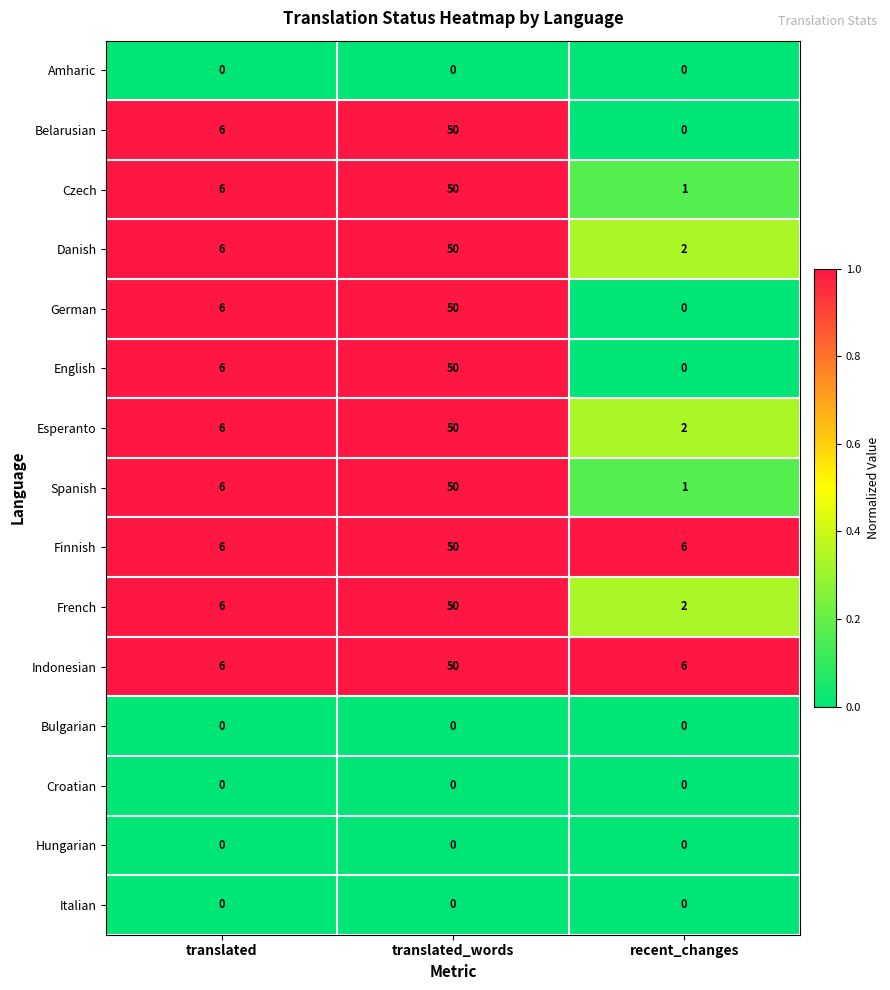

Is the value of English at translated greater than the value of German at translated_words?

No